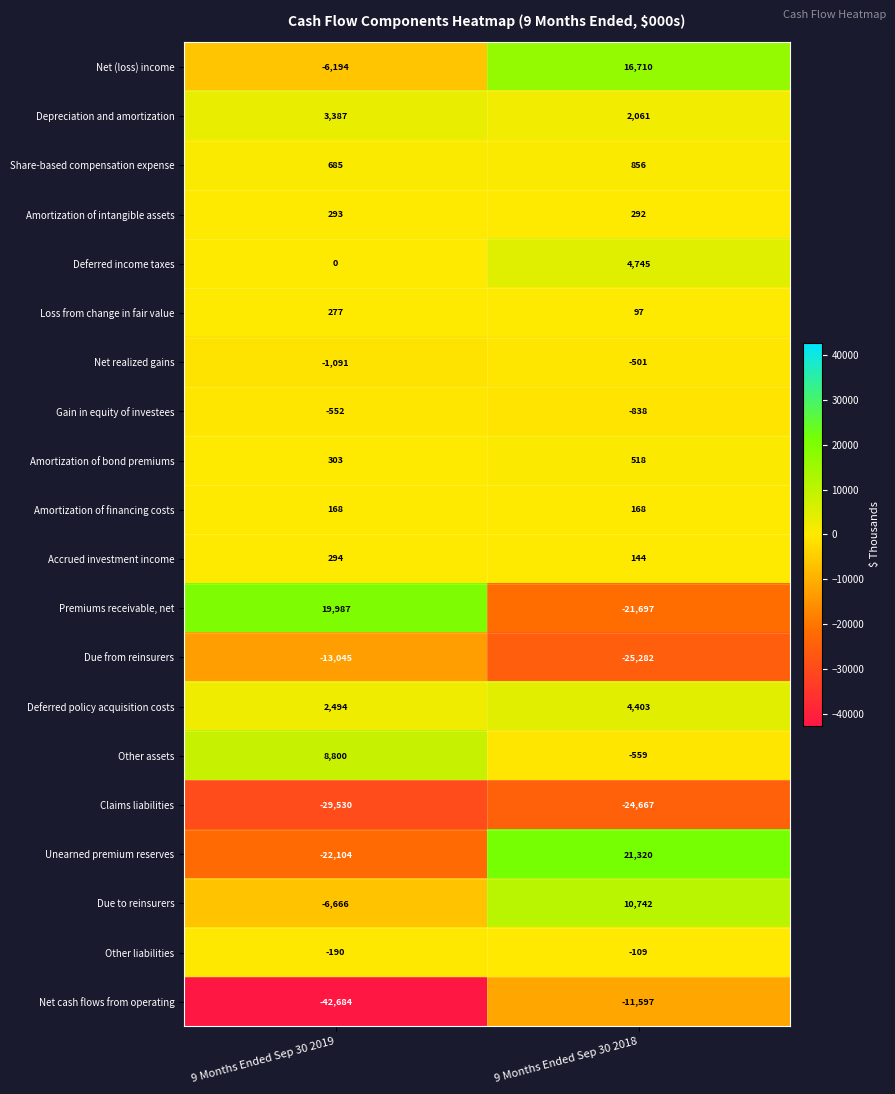

Rank the series by their maximum value, from highest to lowest.

Unearned premium reserves, Premiums receivable, net, Net (loss) income, Due to reinsurers, Other assets, Deferred income taxes, Deferred policy acquisition costs, Depreciation and amortization, Share-based compensation expense, Amortization of bond premiums, Accrued investment income, Amortization of intangible assets, Loss from change in fair value, Amortization of financing costs, Other liabilities, Net realized gains, Gain in equity of investees, Net cash flows from operating, Due from reinsurers, Claims liabilities